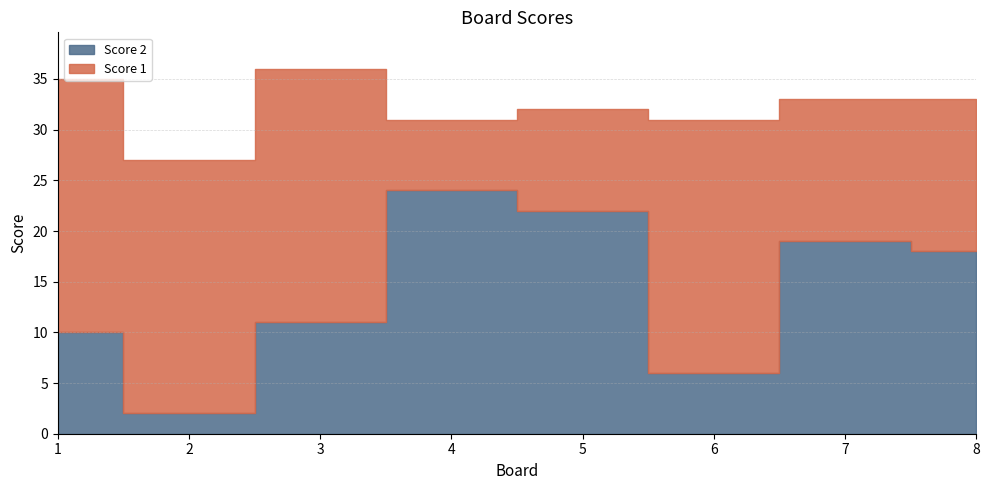

Between 2 and 7, which series saw the biggest shift?

Score 2